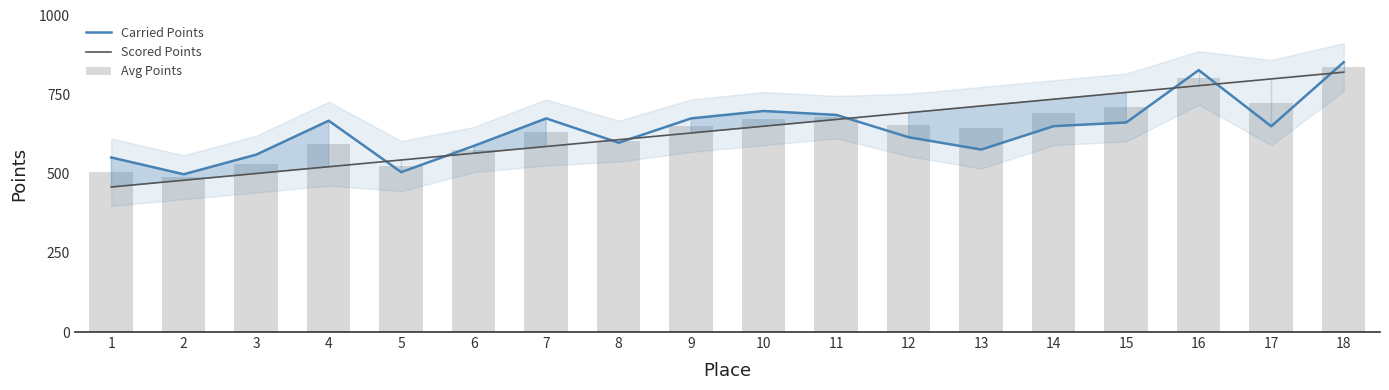

What are all the series names shown in the legend?

Carried Points, Scored Points, Avg Points